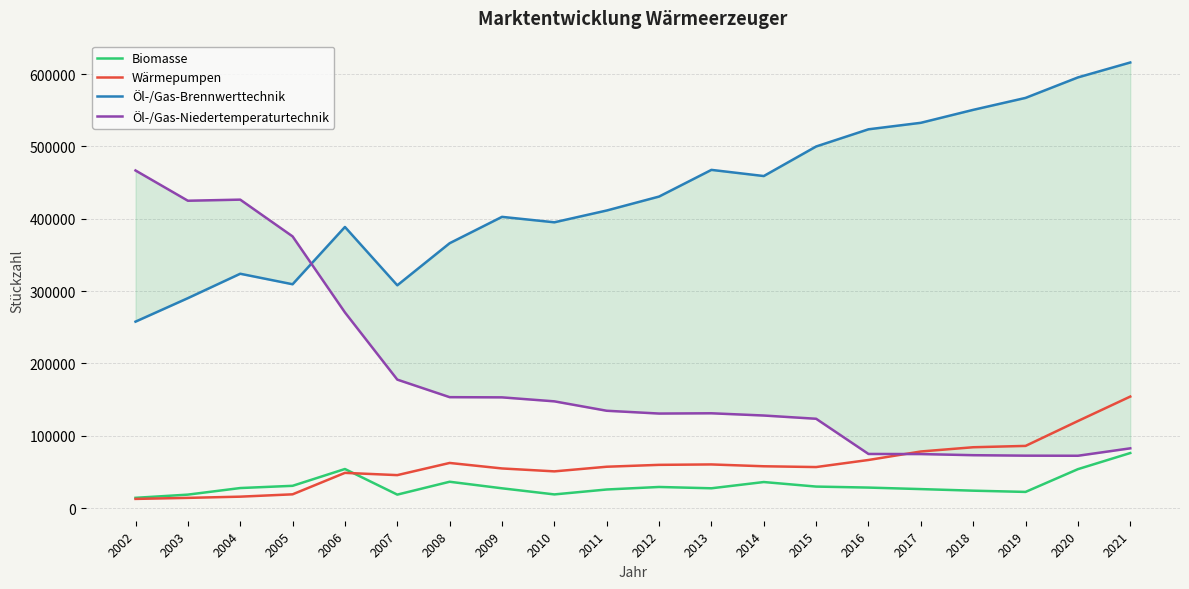

Which series has the largest total across all categories?

Öl-/Gas-Brennwerttechnik